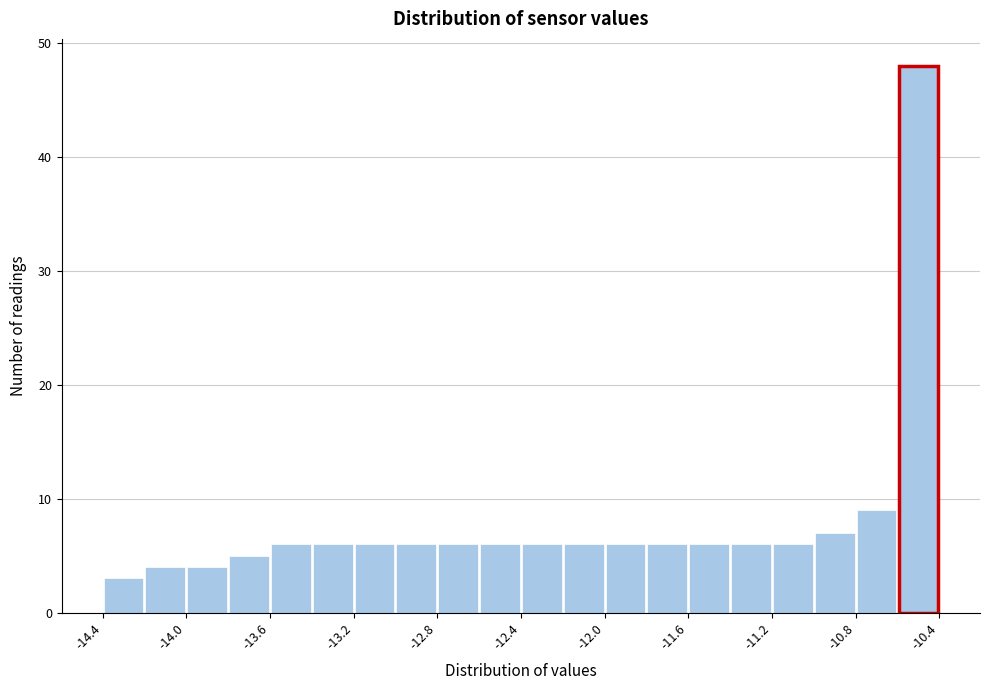

Which range on the x-axis has the tallest bar?

-10.6 to -10.4